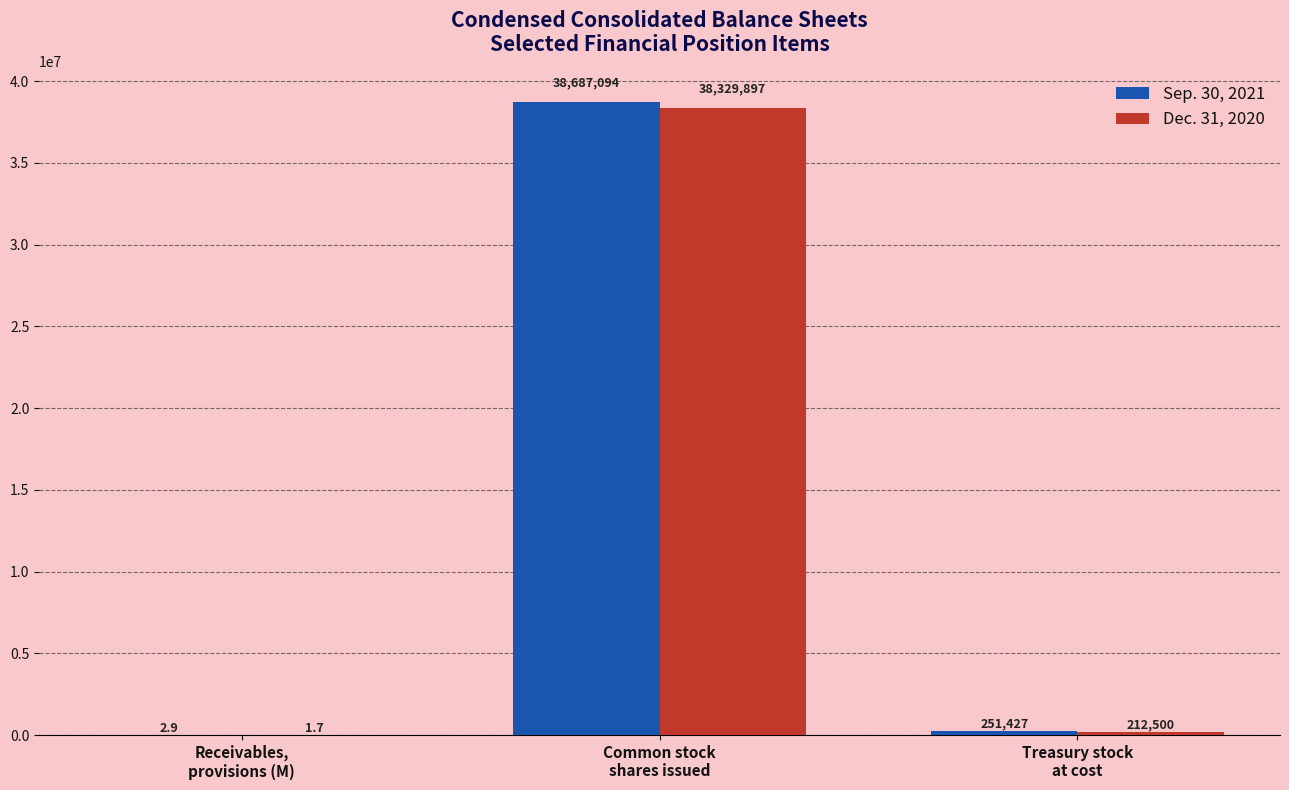

Which series has the largest total across all categories?

Sep. 30, 2021